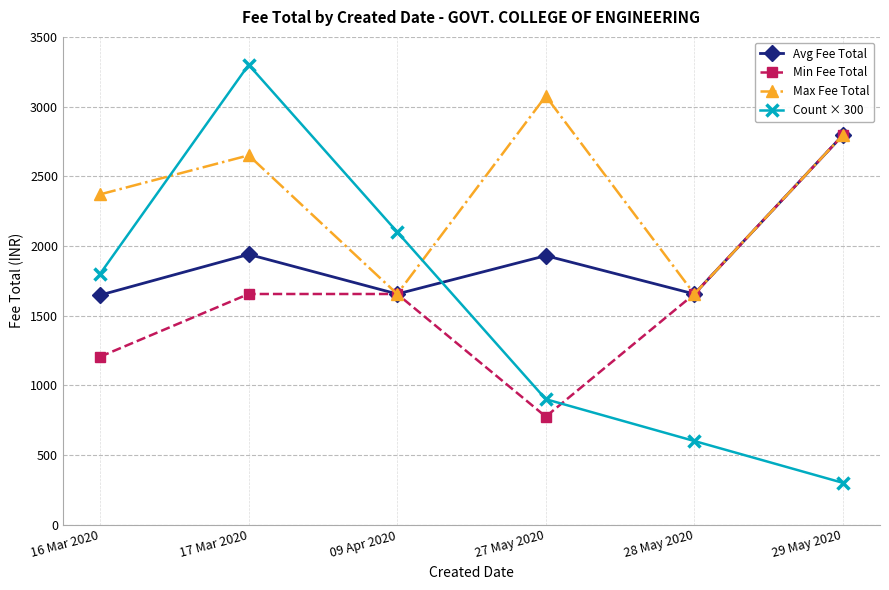

At which category is the sum across all series the highest?

17 Mar 2020